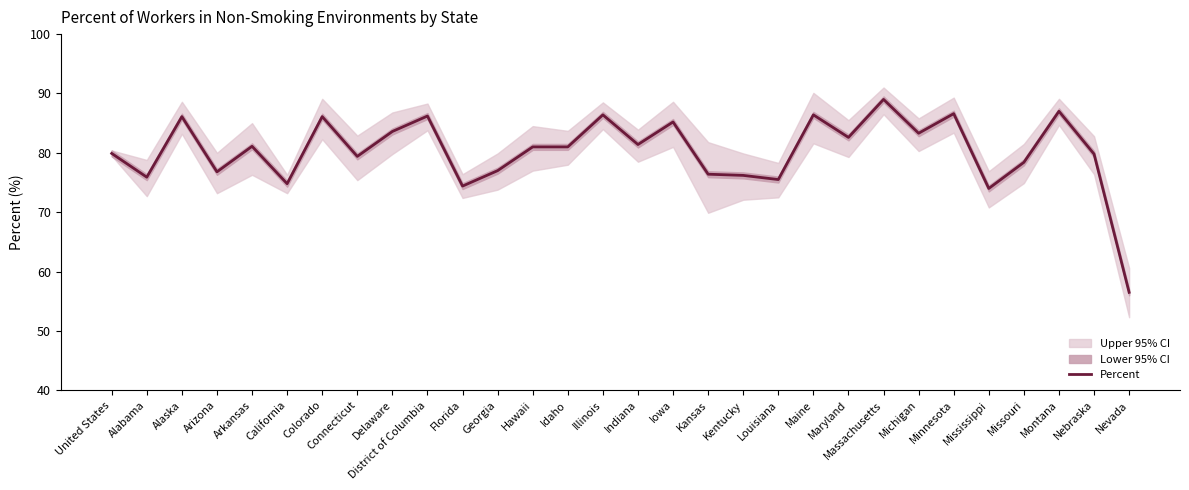

List the labels in order of value, smallest first.

Nevada, Mississippi, Florida, California, Louisiana, Alabama, Kentucky, Kansas, Arizona, Georgia, Missouri, Connecticut, Nebraska, United States, Hawaii, Idaho, Arkansas, Indiana, Maryland, Michigan, Delaware, Iowa, Alaska, Colorado, District of Columbia, Illinois, Maine, Minnesota, Montana, Massachusetts